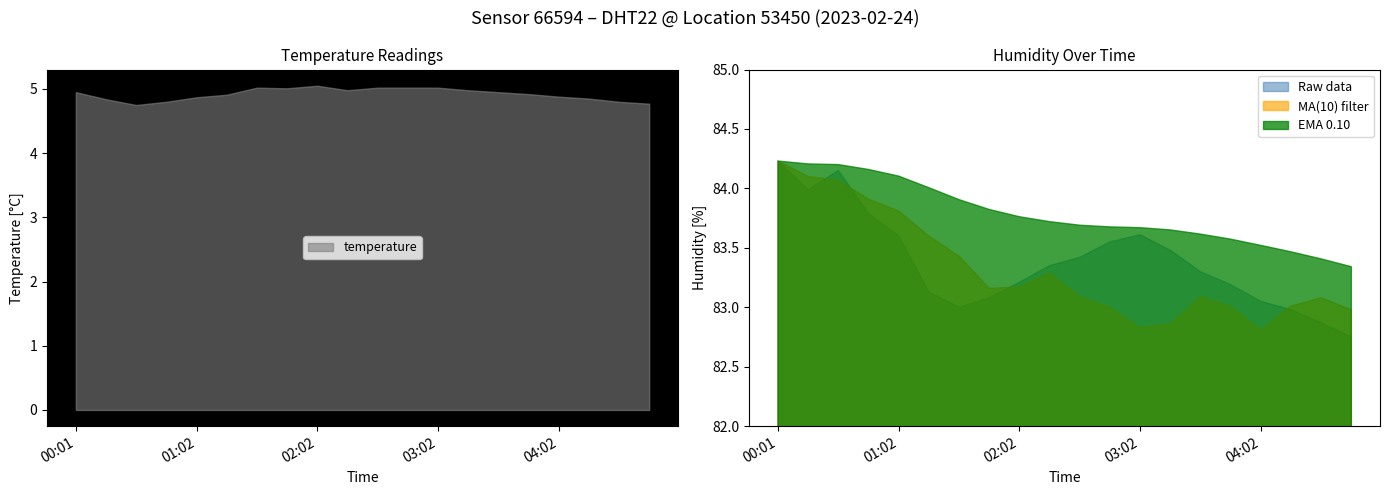

What is the difference between the second highest and minimum values in the humidity series?

1.4